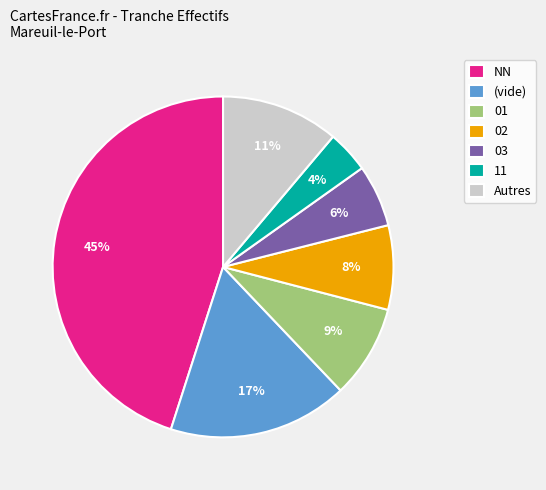

True or false: 03 accounts for 6% of the total.

True